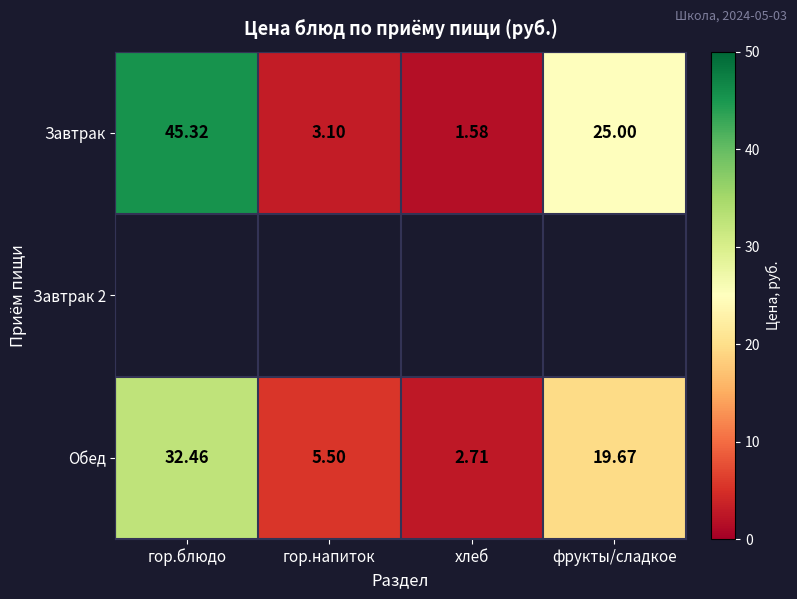

Where is Обед nearest to the value 17?

фрукты/сладкое